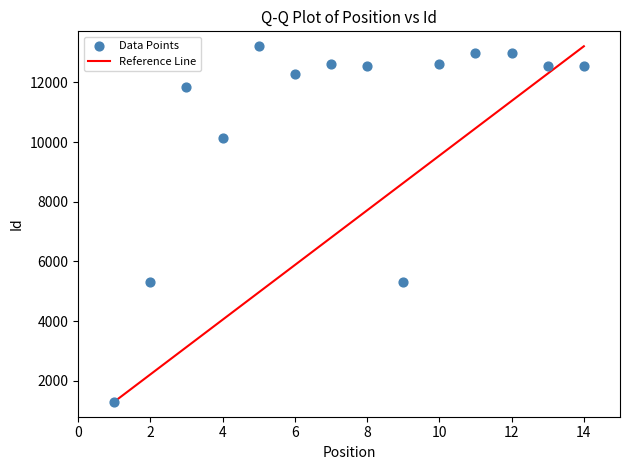

What is the range of X values (max minus min)?

13